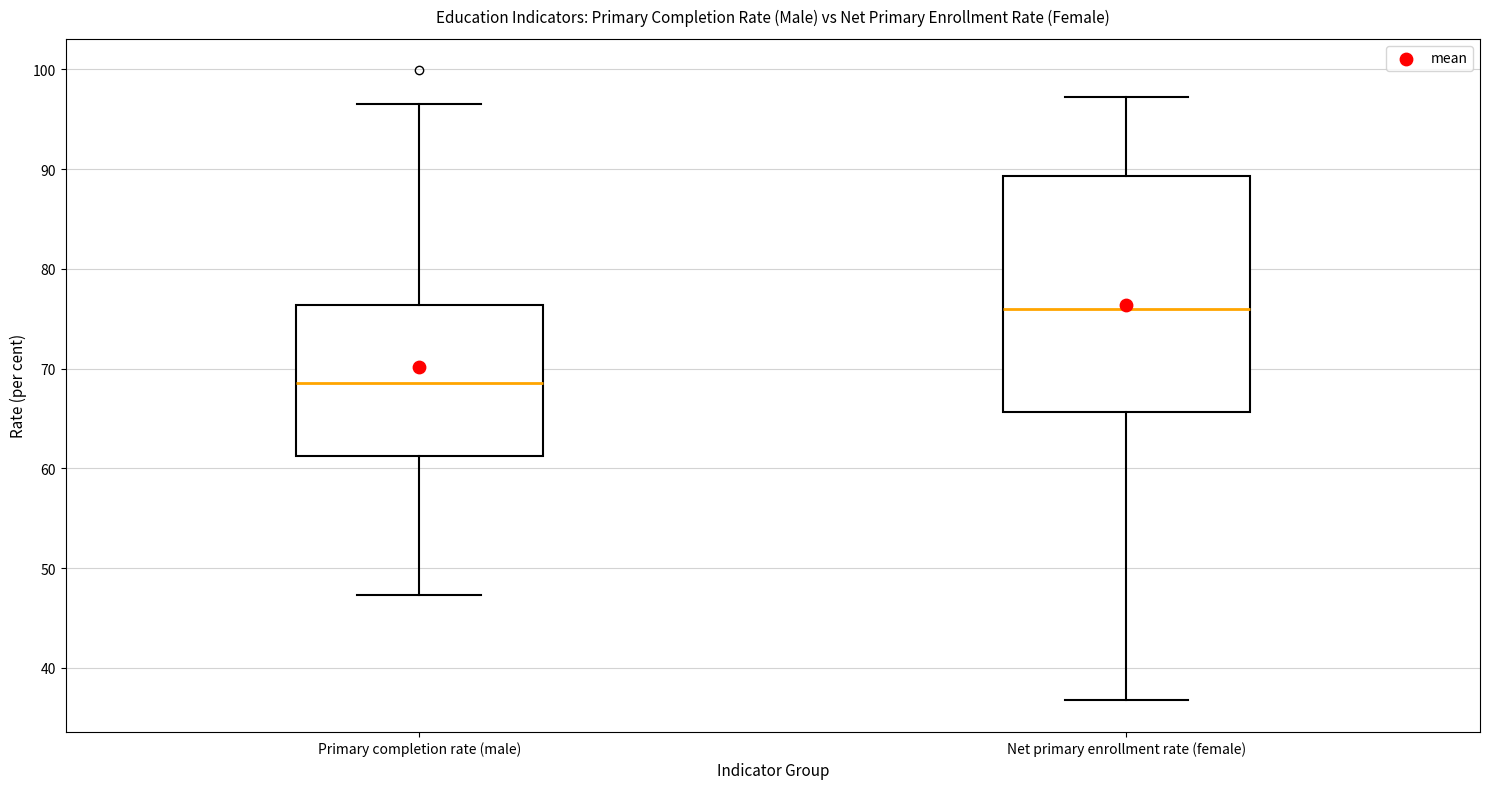

Reading left to right, read every box against the y-axis: the position of its median line, the range the box covers, and the ends of its whiskers. The values are not printed on the chart, so give them approximately, as read against the axis.

Primary completion rate (male): median 69, box 61 to 76, whiskers 47 to 97
Net primary enrollment rate (female): median 76, box 66 to 89, whiskers 37 to 97